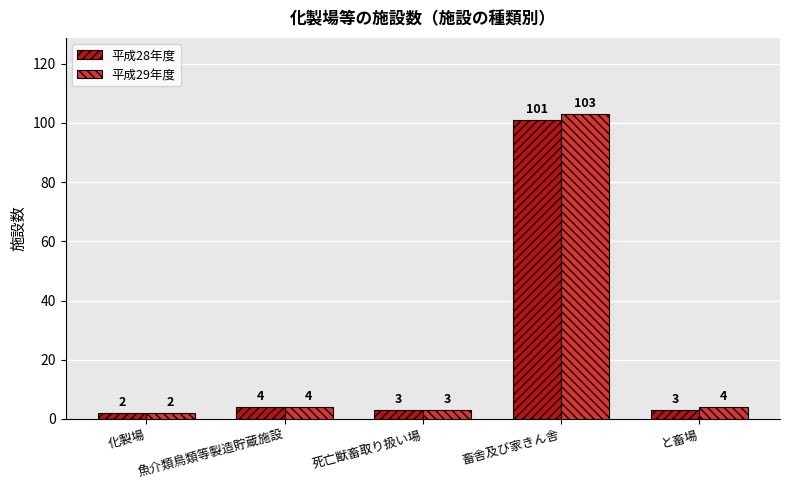

Rank the series by their average value, from highest to lowest.

平成29年度, 平成28年度